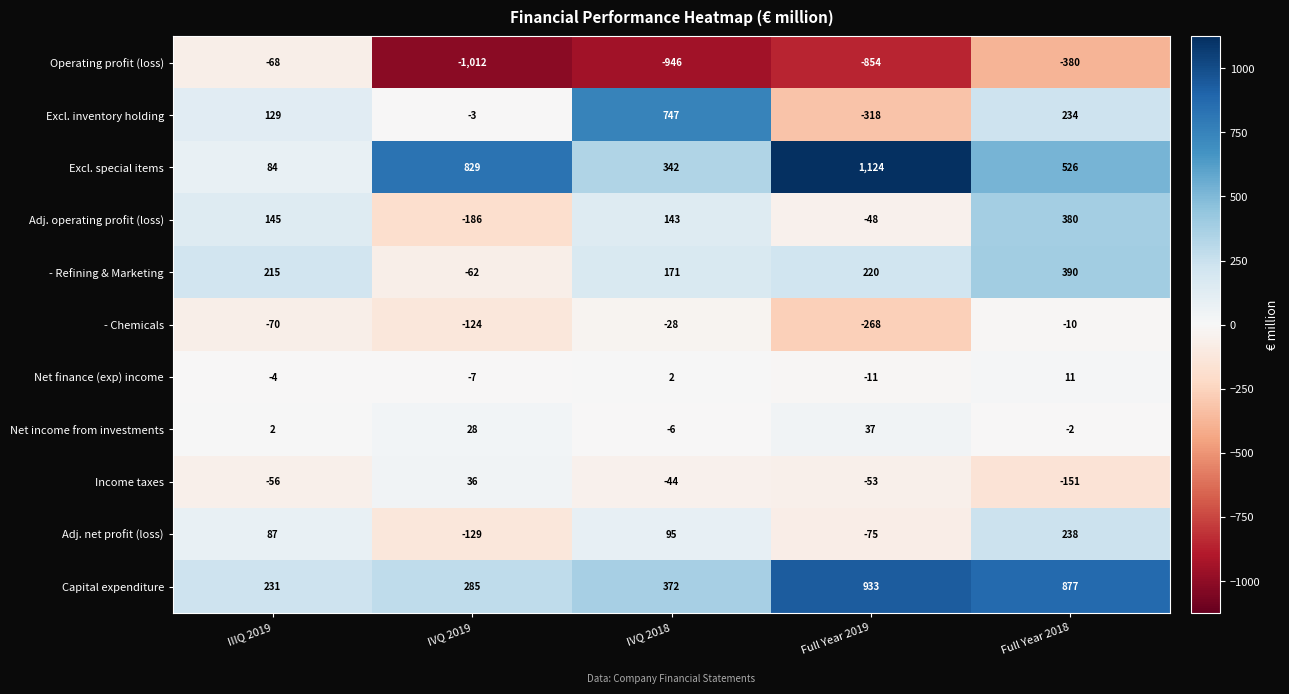

What is the maximum value shown in the chart?

1124